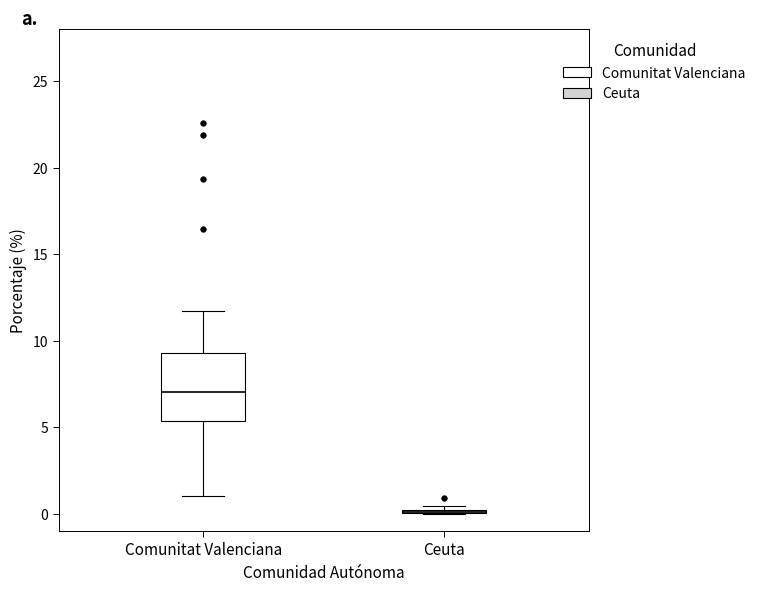

Reading left to right, read every box against the y-axis: the position of its median line, the range the box covers, and the ends of its whiskers. The values are not printed on the chart, so give them approximately, as read against the axis.

Comunitat Valenciana: median 7.0, box 5.5 to 9.5, whiskers 1.0 to 11.5
Ceuta: box collapsed to a line at 0.0, whiskers 0.0 to 0.5